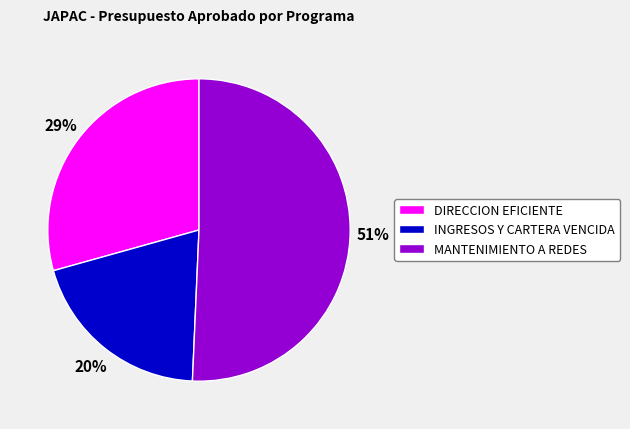

How many slices are in this pie chart?

3